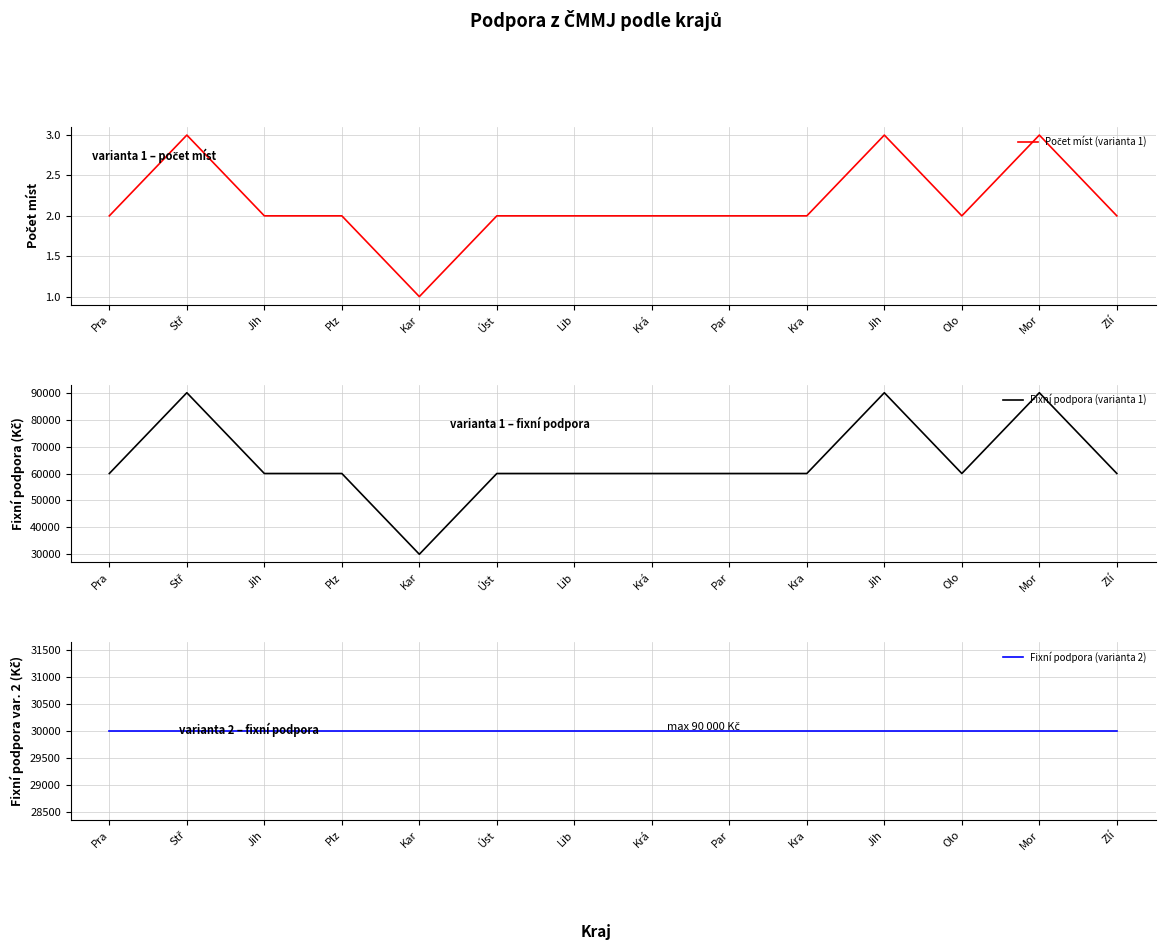

How many data points in Počet míst (varianta 1) are above 2?

3